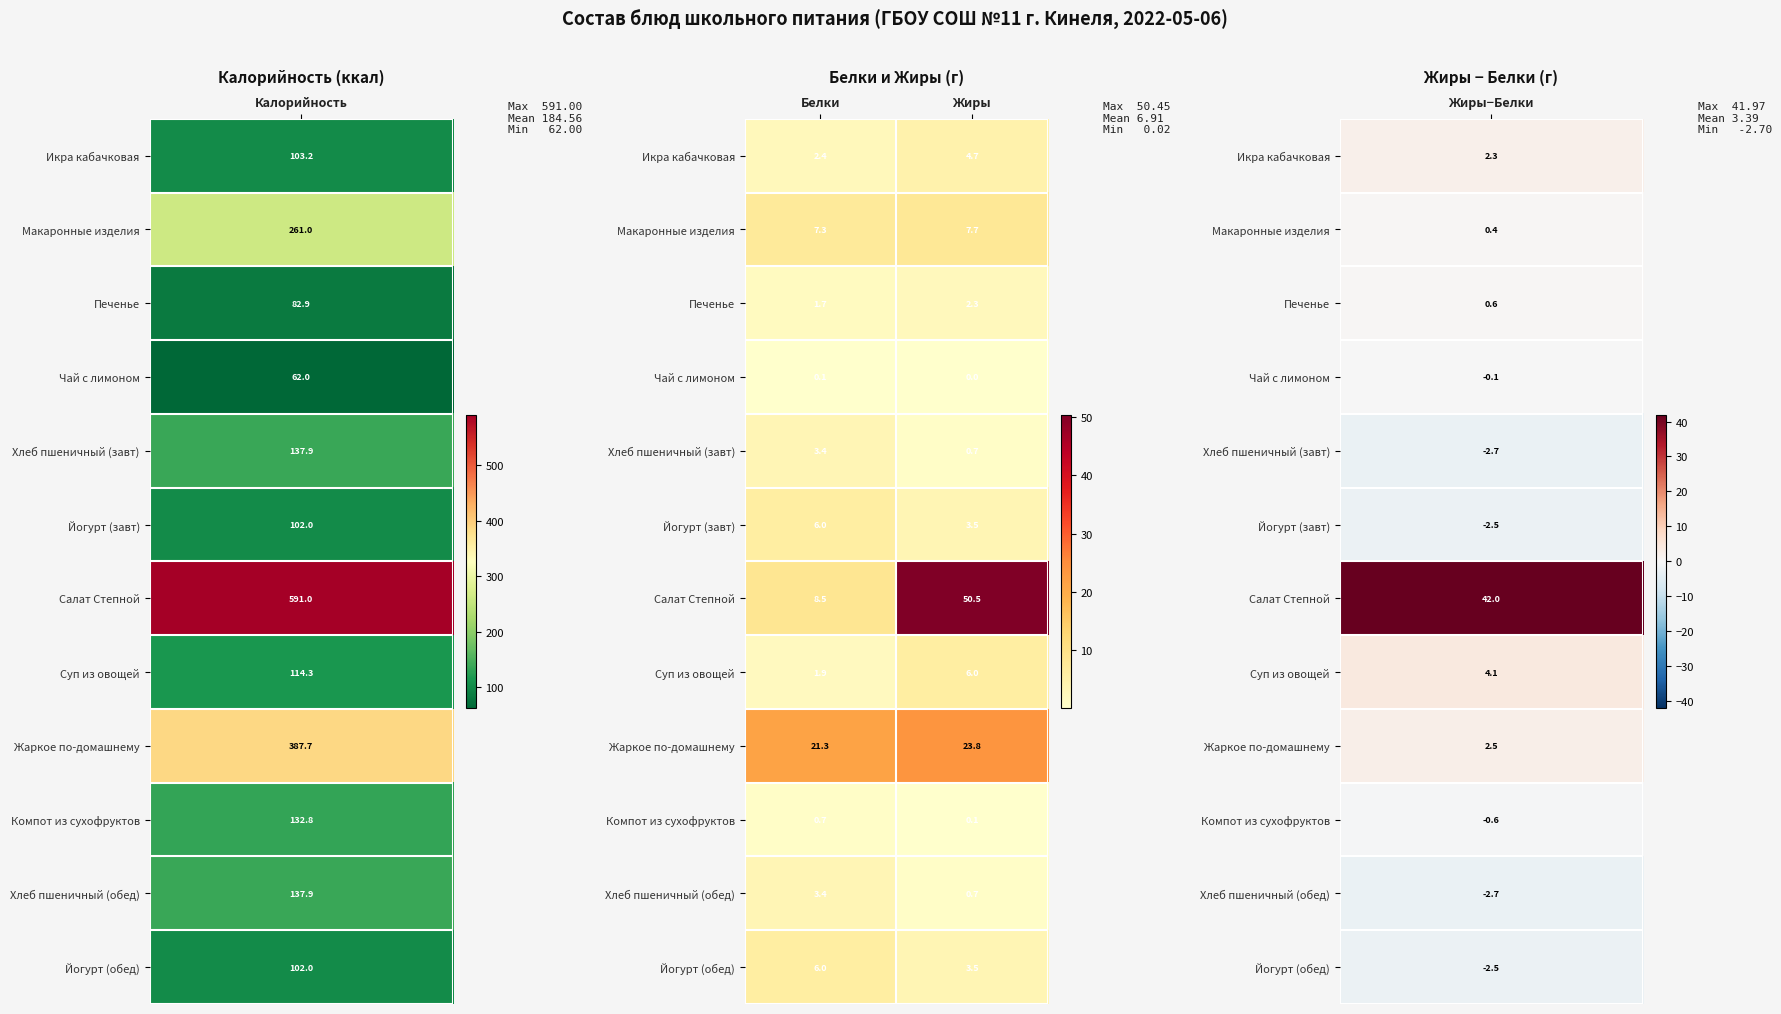

What is the sum of the Жаркое по-домашнему values at Белки and Жиры?

45.1